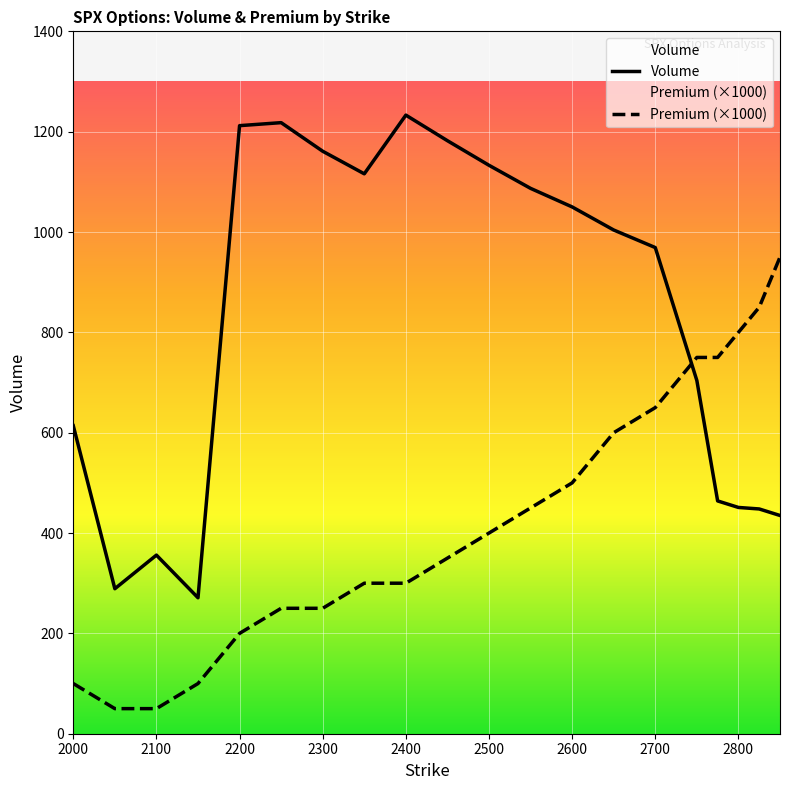

What is the minimum value shown in the chart?

50